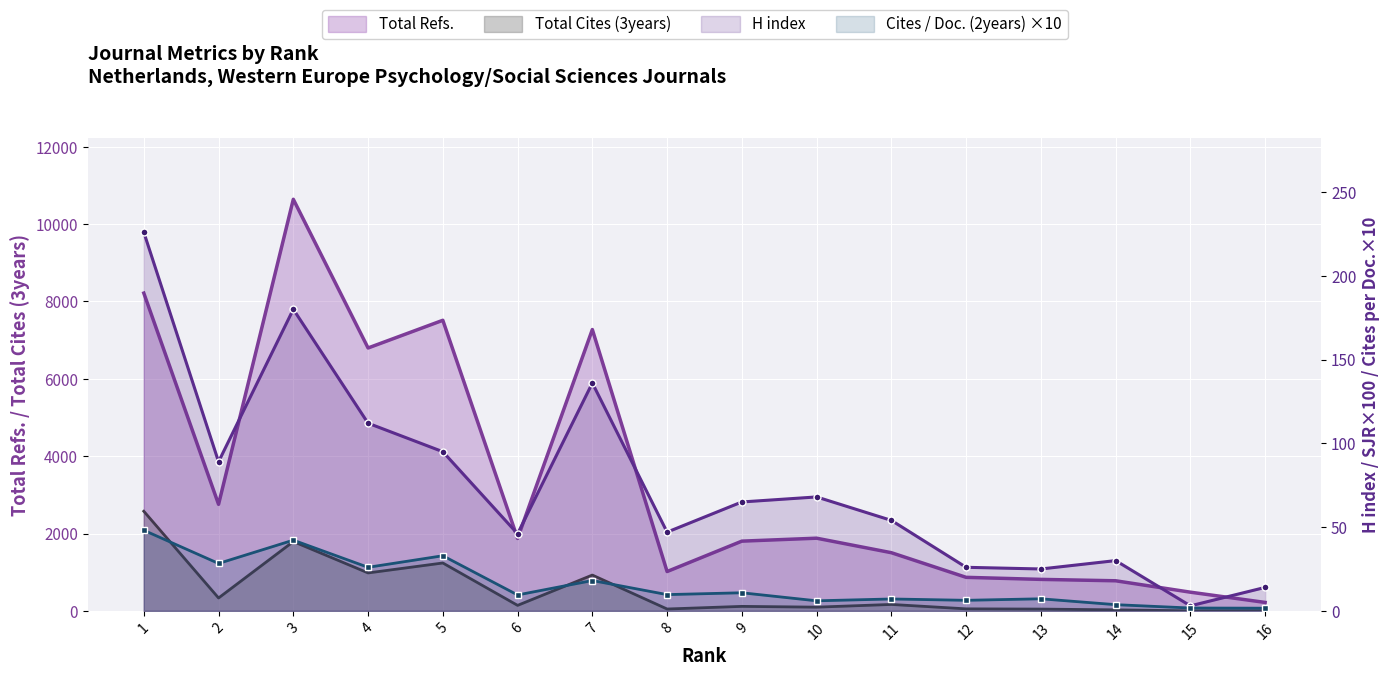

True or false: Total Refs. and Total Cites (3years) cross at least once.

False